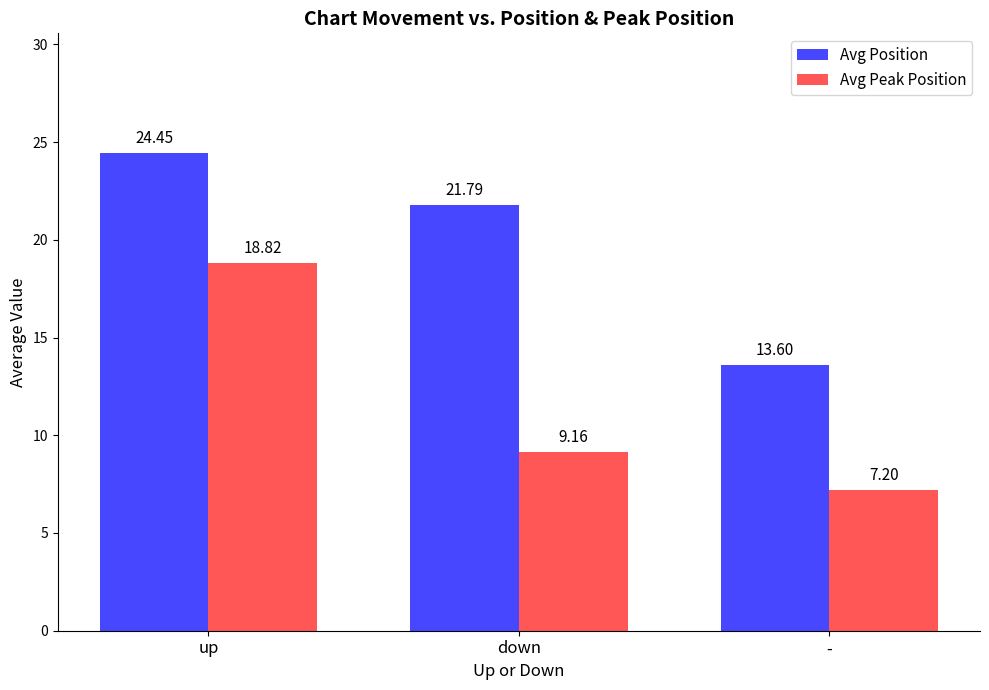

At which label is Avg Position closest to 19?

down